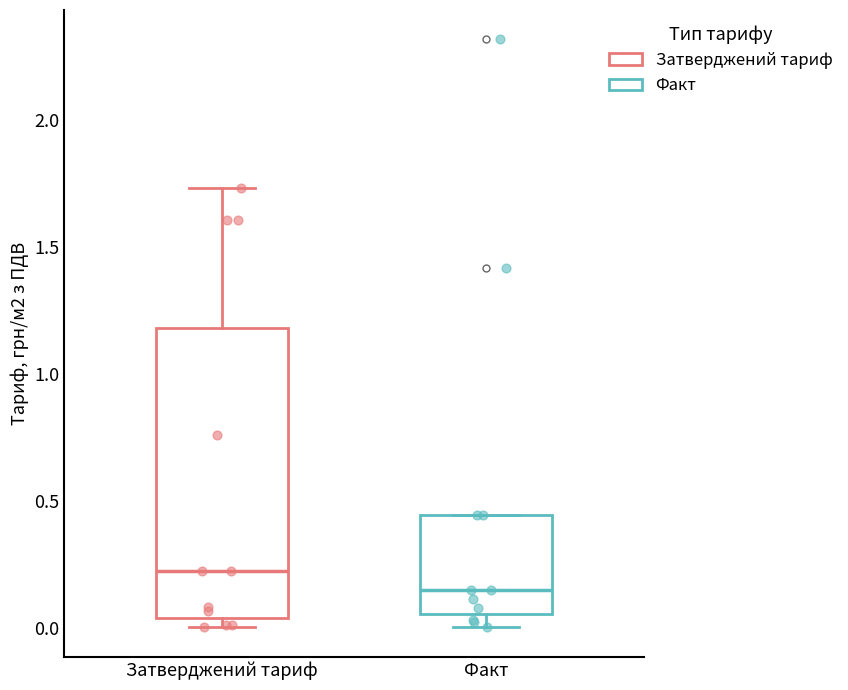

Which box has the lowest median line?

Факт